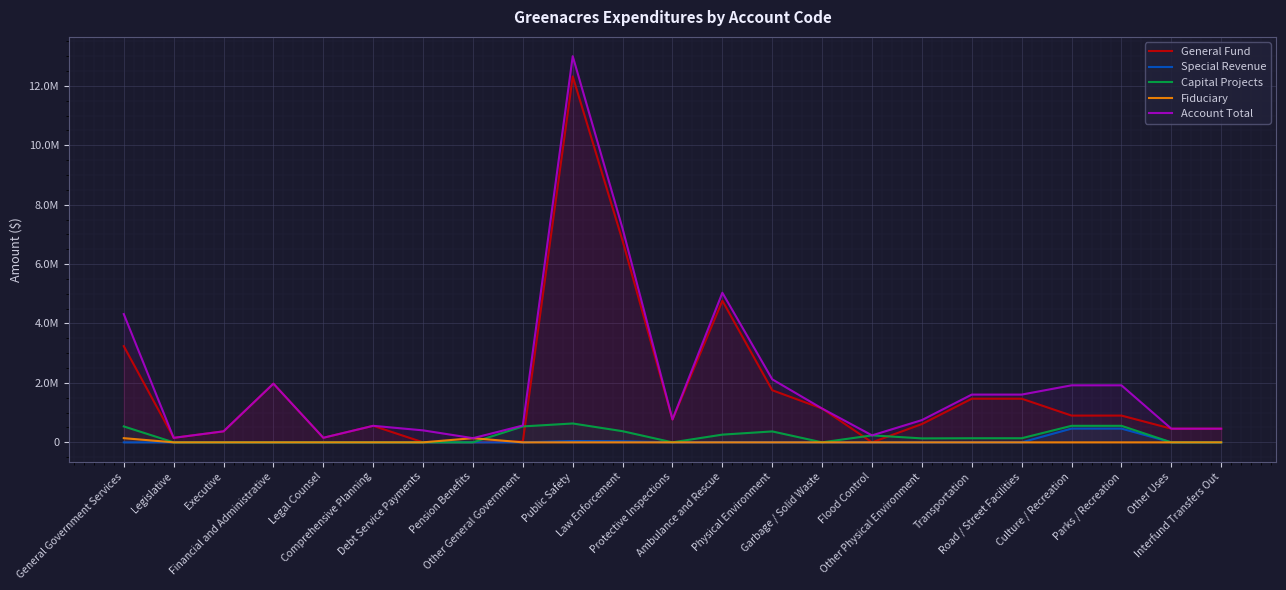

Reading right to left, extract all data points from this chart.

General Fund: Interfund Transfers Out=460000	Other Uses=460000	Parks / Recreation=900878	Culture / Recreation=900878	Road / Street Facilities=1469380	Transportation=1469380	Other Physical Environment=615973	Flood Control=0	Garbage / Solid Waste=1137577	Physical Environment=1753550	Ambulance and Rescue=4767268	Protective Inspections=769833	Law Enforcement=6781016	Public Safety=12318117	Other General Government=29900	Pension Benefits=0	Debt Service Payments=0	Comprehensive Planning=556359	Legal Counsel=153859	Financial and Administrative=1975728	Executive=370288	Legislative=151470	General Government Services=3237604
Special Revenue: Interfund Transfers Out=0	Other Uses=0	Parks / Recreation=462584	Culture / Recreation=462584	Road / Street Facilities=0	Transportation=0	Other Physical Environment=0	Flood Control=0	Garbage / Solid Waste=0	Physical Environment=0	Ambulance and Rescue=7801	Protective Inspections=0	Law Enforcement=36020	Public Safety=43821	Other General Government=0	Pension Benefits=0	Debt Service Payments=0	Comprehensive Planning=0	Legal Counsel=0	Financial and Administrative=0	Executive=0	Legislative=0	General Government Services=0
Capital Projects: Interfund Transfers Out=0	Other Uses=0	Parks / Recreation=556264	Culture / Recreation=556264	Road / Street Facilities=138140	Transportation=138140	Other Physical Environment=133136	Flood Control=234484	Garbage / Solid Waste=0	Physical Environment=367620	Ambulance and Rescue=259840	Protective Inspections=0	Law Enforcement=375188	Public Safety=635028	Other General Government=535850	Pension Benefits=0	Debt Service Payments=0	Comprehensive Planning=0	Legal Counsel=0	Financial and Administrative=0	Executive=0	Legislative=0	General Government Services=535850
Fiduciary: Interfund Transfers Out=0	Other Uses=0	Parks / Recreation=0	Culture / Recreation=0	Road / Street Facilities=0	Transportation=0	Other Physical Environment=0	Flood Control=0	Garbage / Solid Waste=0	Physical Environment=0	Ambulance and Rescue=0	Protective Inspections=0	Law Enforcement=0	Public Safety=0	Other General Government=0	Pension Benefits=140648	Debt Service Payments=0	Comprehensive Planning=0	Legal Counsel=0	Financial and Administrative=0	Executive=0	Legislative=0	General Government Services=140648
Account Total: Interfund Transfers Out=460000	Other Uses=460000	Parks / Recreation=1919726	Culture / Recreation=1919726	Road / Street Facilities=1607520	Transportation=1607520	Other Physical Environment=749109	Flood Control=234484	Garbage / Solid Waste=1137577	Physical Environment=2121170	Ambulance and Rescue=5034909	Protective Inspections=769833	Law Enforcement=7192224	Public Safety=12996966	Other General Government=565750	Pension Benefits=140648	Debt Service Payments=403159	Comprehensive Planning=556359	Legal Counsel=153859	Financial and Administrative=1975728	Executive=370288	Legislative=151470	General Government Services=4317261